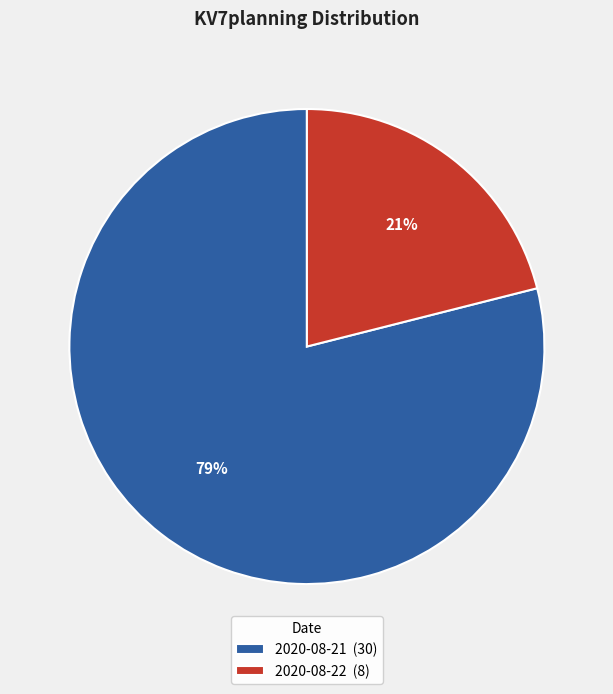

To the nearest percent, what portion does 2020-08-21 represent?

79%